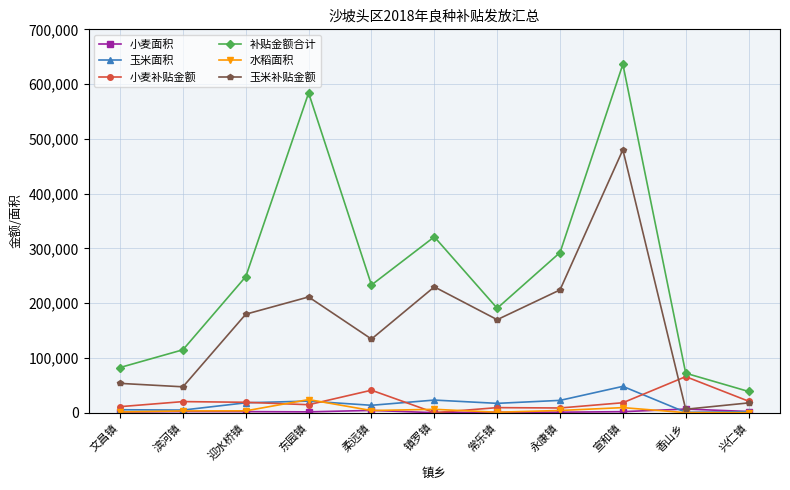

At which category does the chart reach its peak across all series?

宣和镇